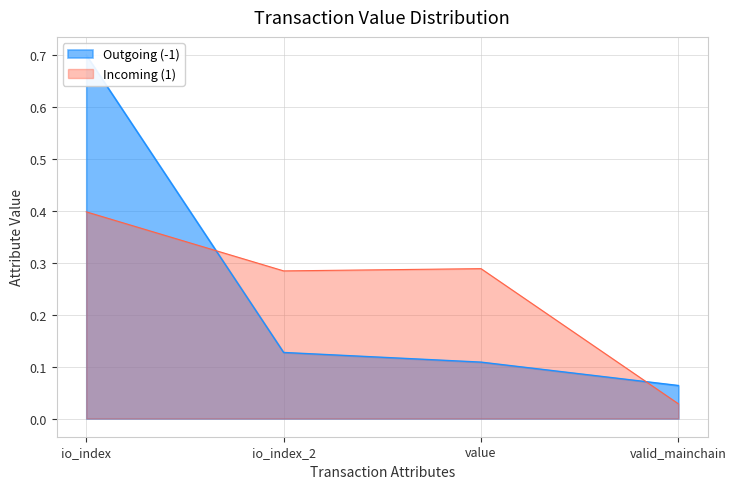

True or false: Incoming (1) and Outgoing (-1) intersect in this chart.

True